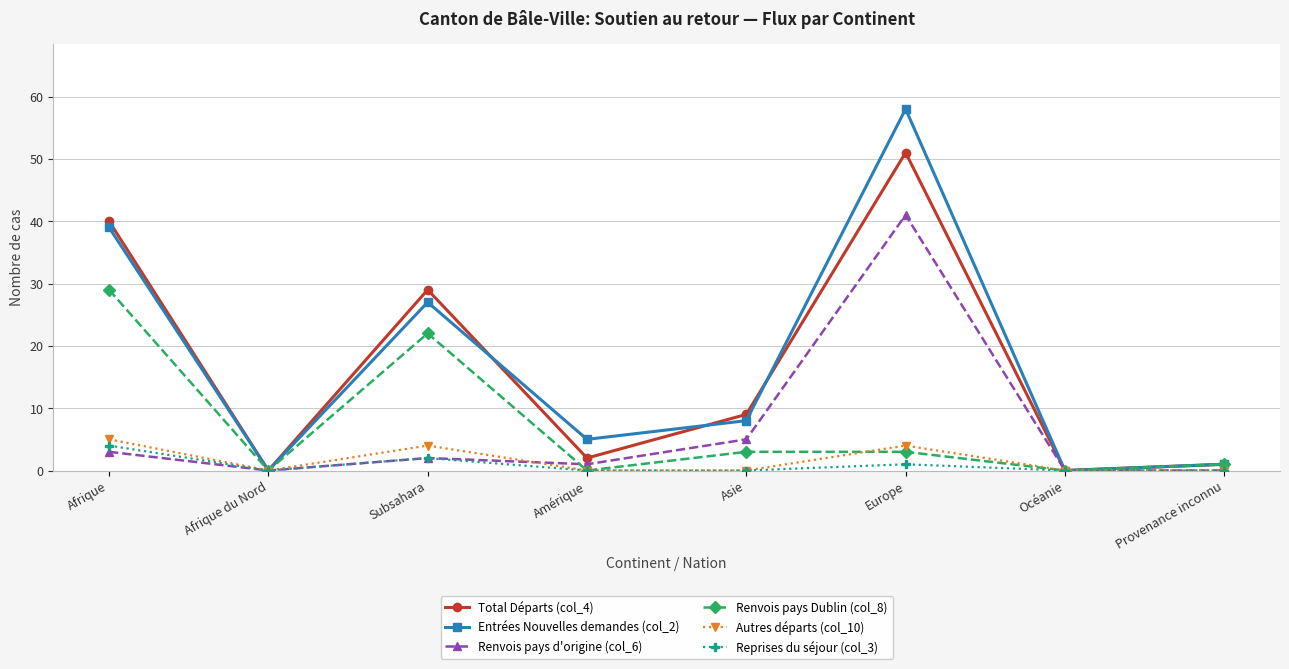

Which category has the highest value across all series?

Europe